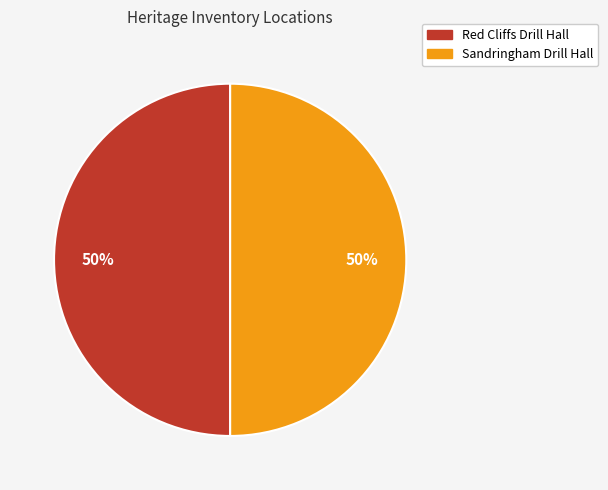

How many segments does this pie chart have?

2